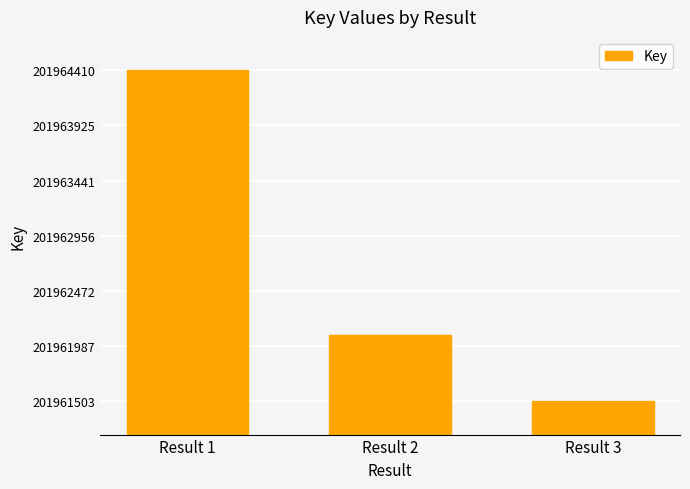

List the labels in order of value, largest first.

Result 1, Result 2, Result 3